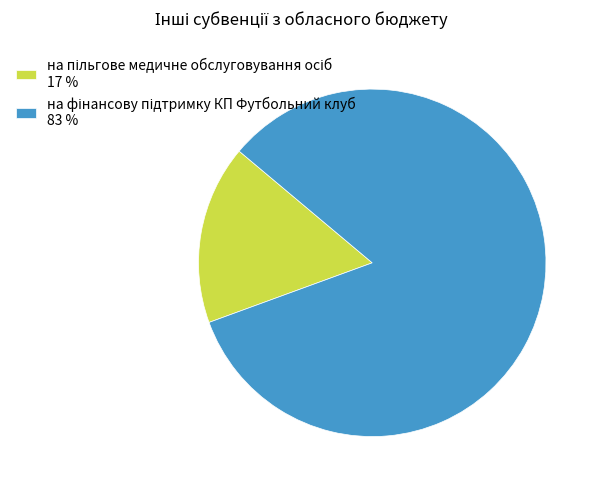

Does any single category account for the majority?

Yes